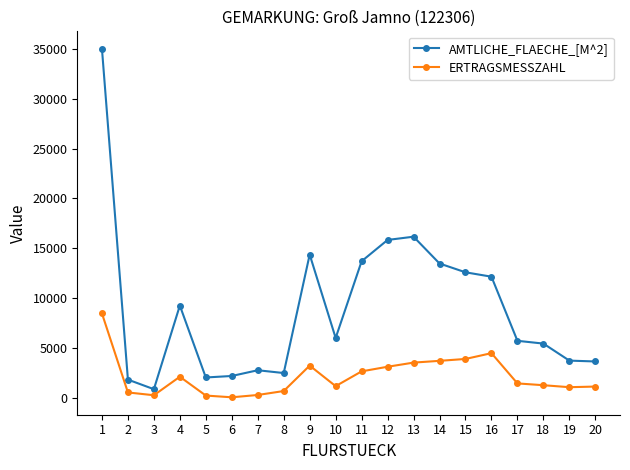

What is the difference between the highest and lowest values at 15?

8689